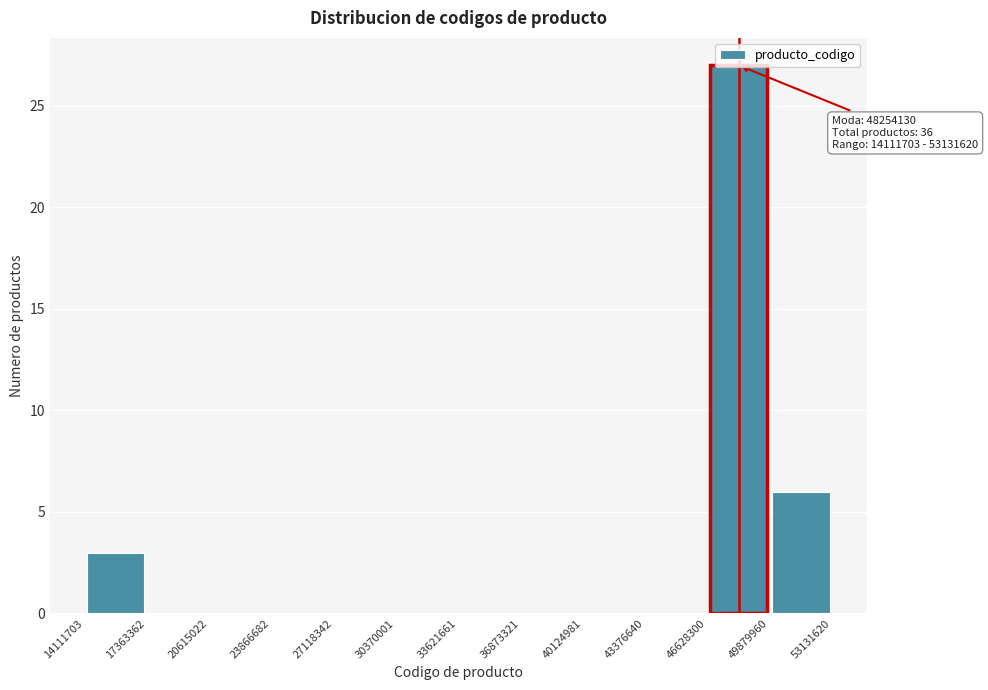

Over which range of the x-axis is the bar tallest?

46628300 to 49879960